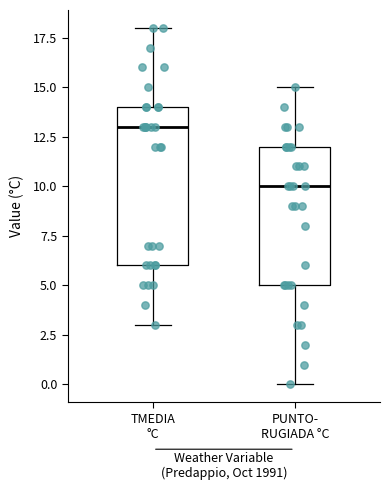

Reading left to right, read every box against the y-axis: the position of its median line, the range the box covers, and the ends of its whiskers. The values are not printed on the chart, so give them approximately, as read against the axis.

TMEDIA °C: median 13, box 6 to 14, whiskers 3 to 18
PUNTO- RUGIADA °C: median 10, box 5 to 12, whiskers 0 to 15